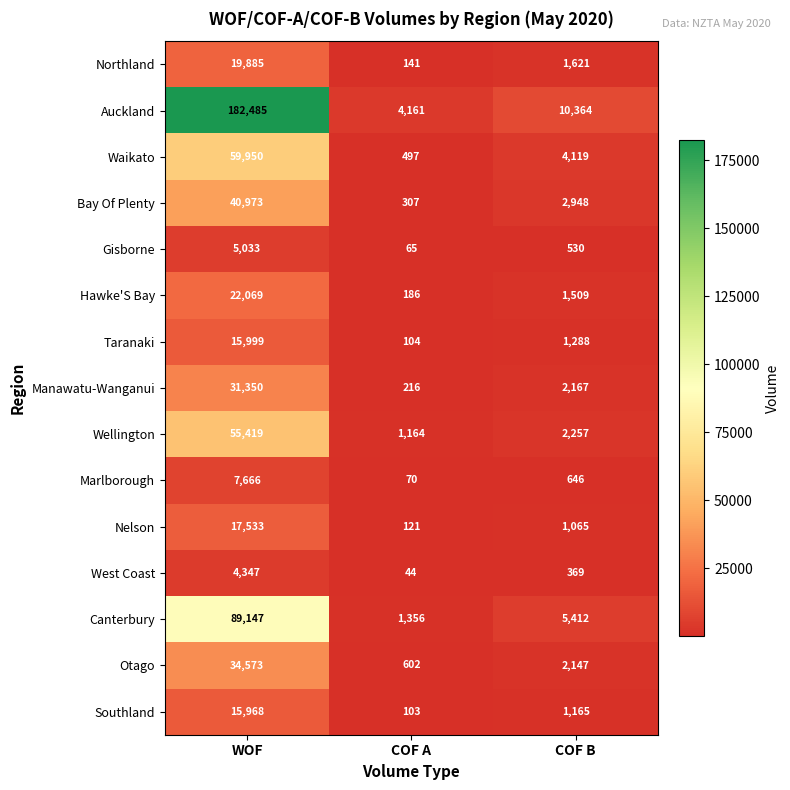

Rank the series at WOF from highest to lowest value.

Auckland, Canterbury, Waikato, Wellington, Bay Of Plenty, Otago, Manawatu-Wanganui, Hawke'S Bay, Northland, Nelson, Taranaki, Southland, Marlborough, Gisborne, West Coast